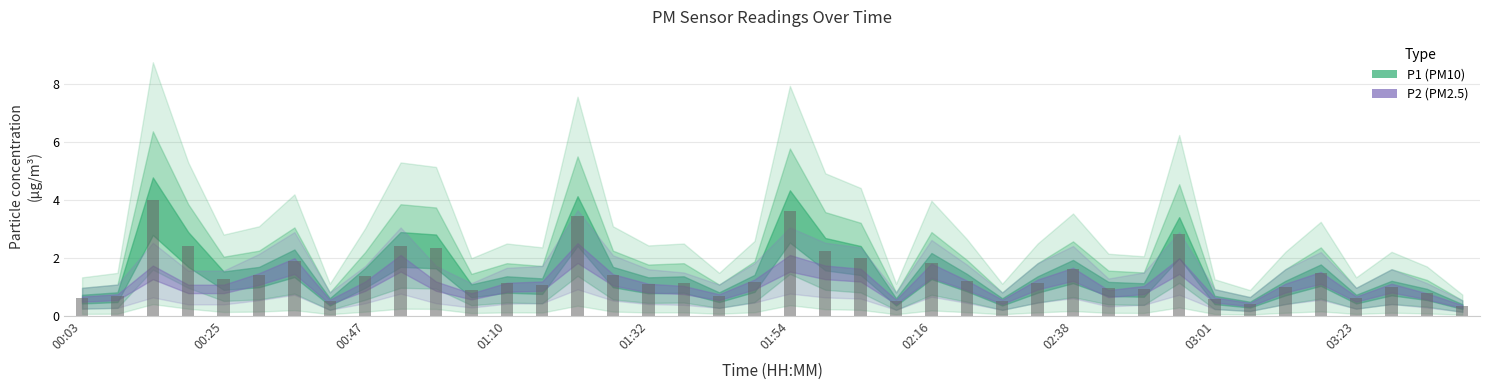

What is the value of the 39th bar from the left?

0.8